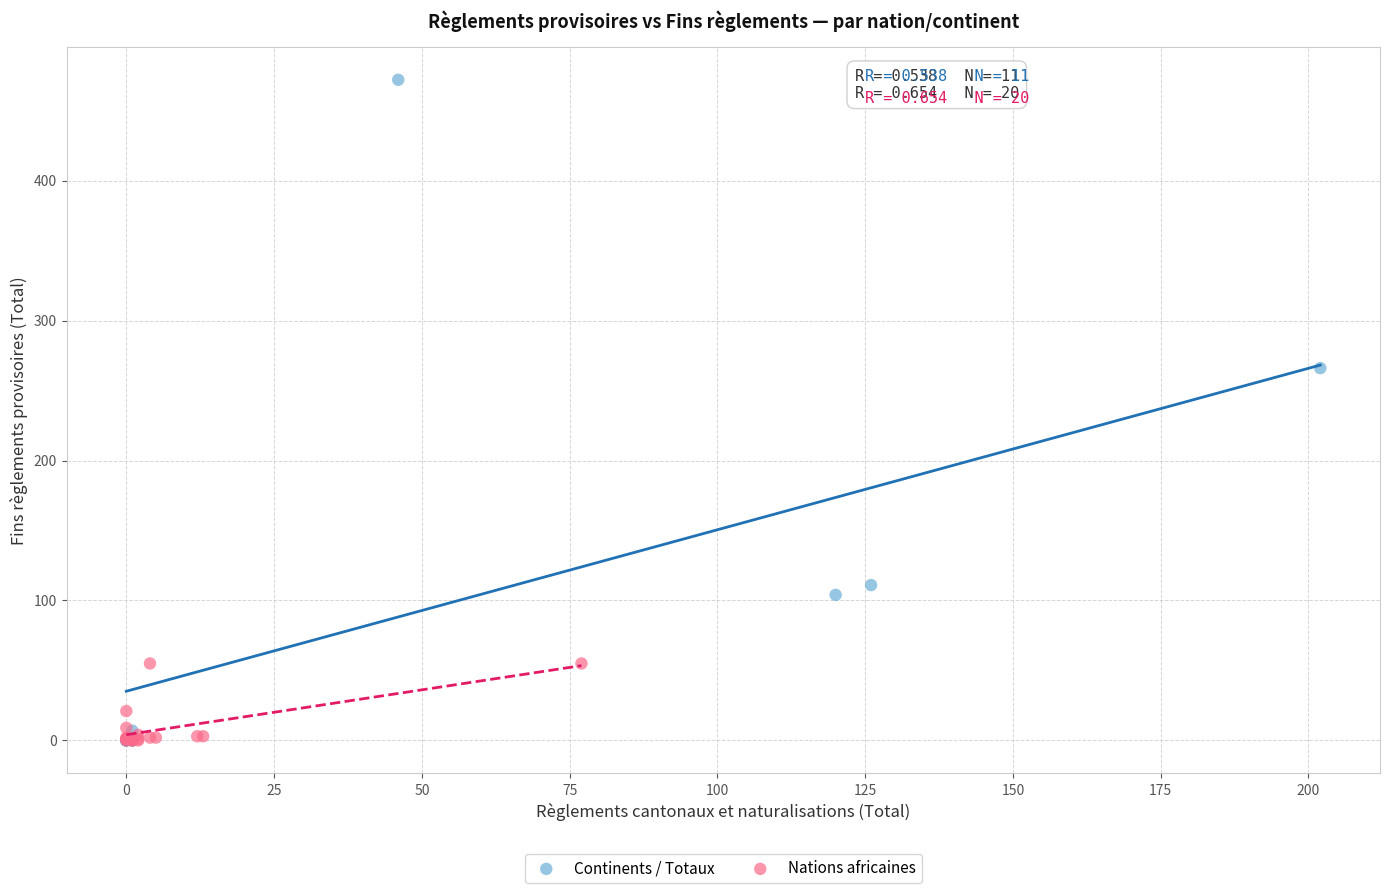

Which series contains the highest Y value?

Continents / Totaux